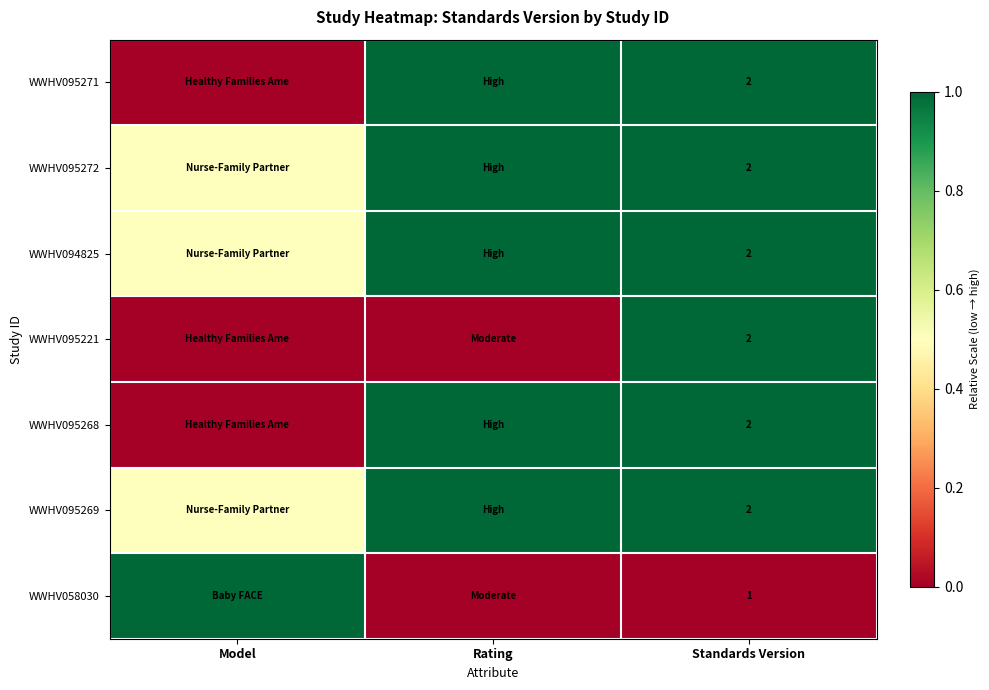

The WWHV095269 series shows 2.0 at Standards Version. True or false?

True